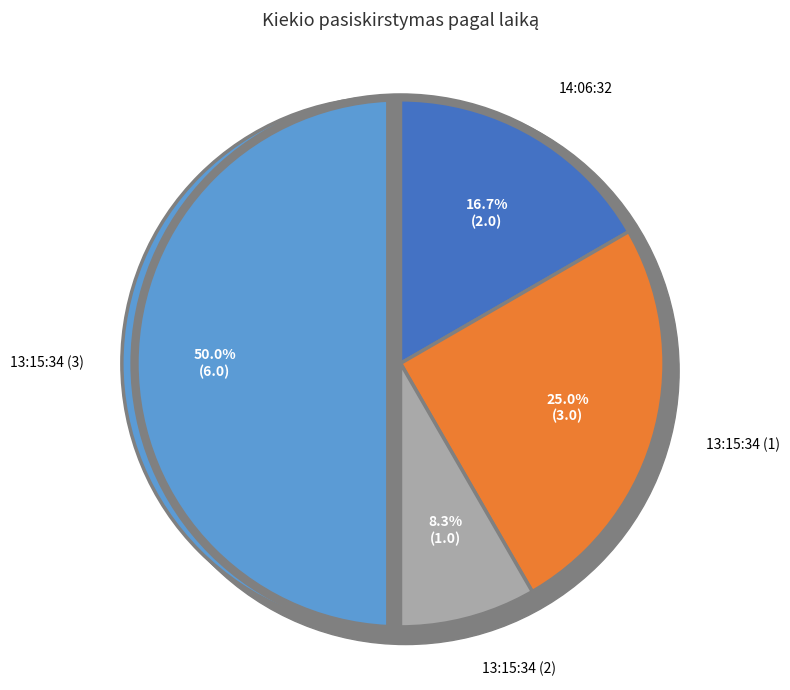

Is there any slice that represents more than half of the pie?

No